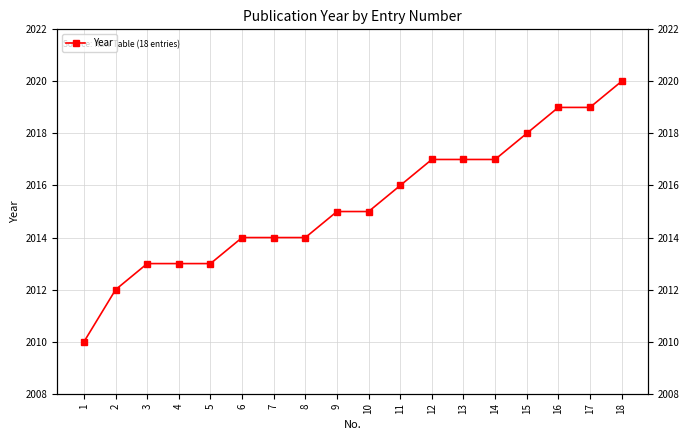

What is the smallest value displayed?

2010